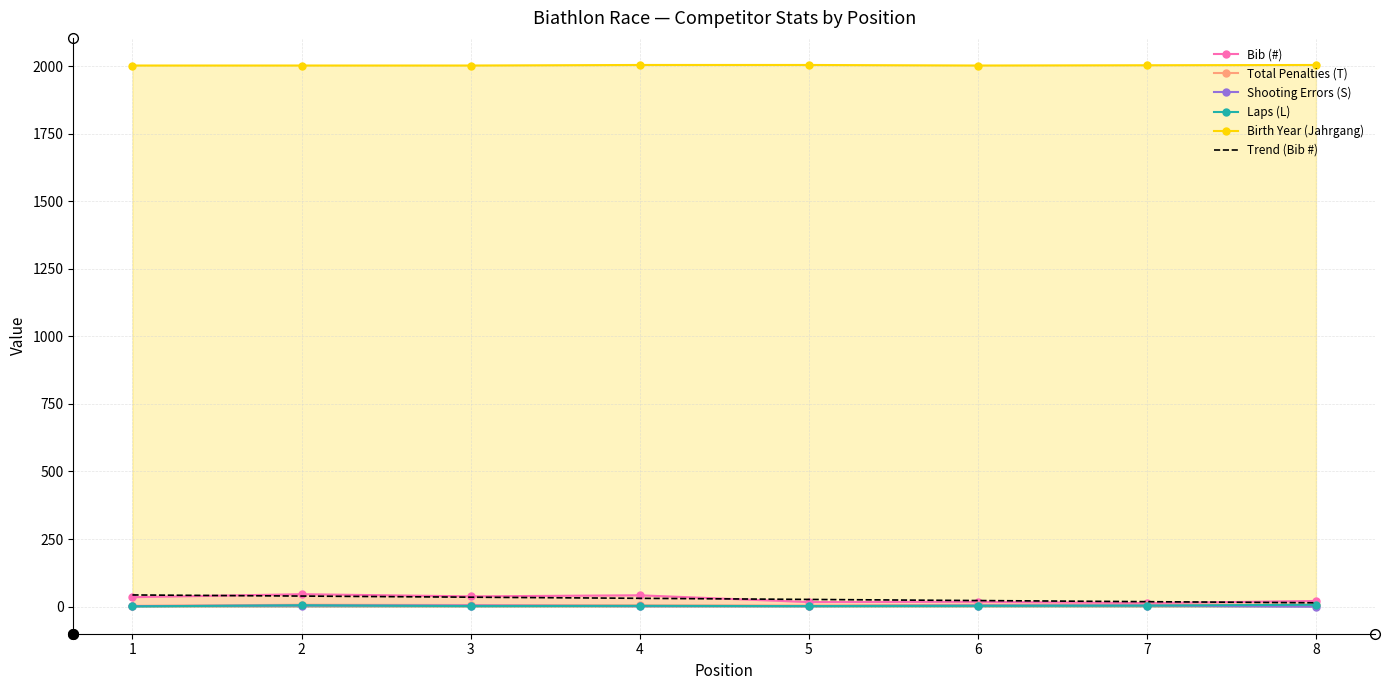

Rank the categories by Shooting Errors (S) value from lowest to highest.

8, 1, 4, 5, 2, 3, 6, 7